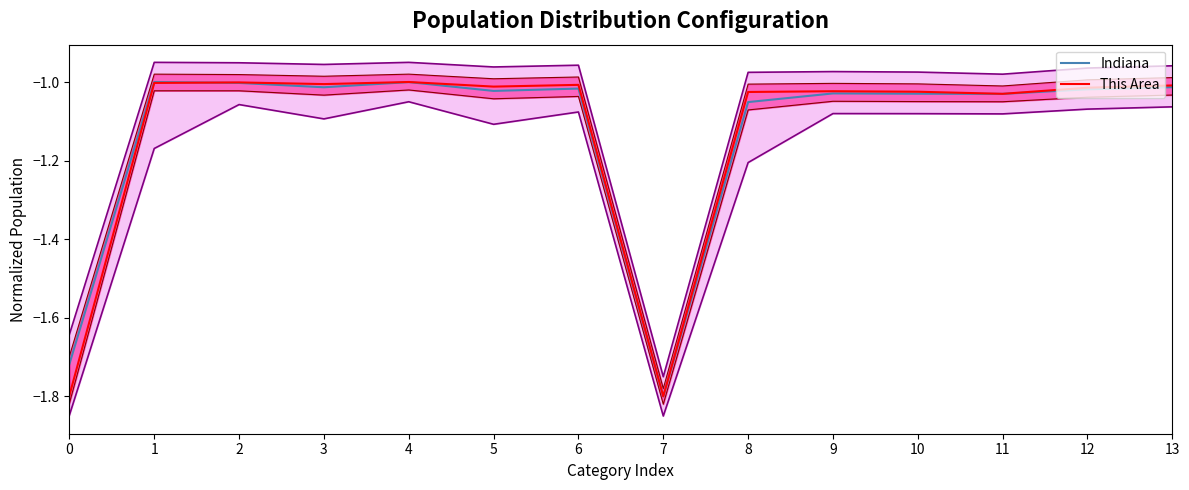

How many lines are shown in the chart?

2